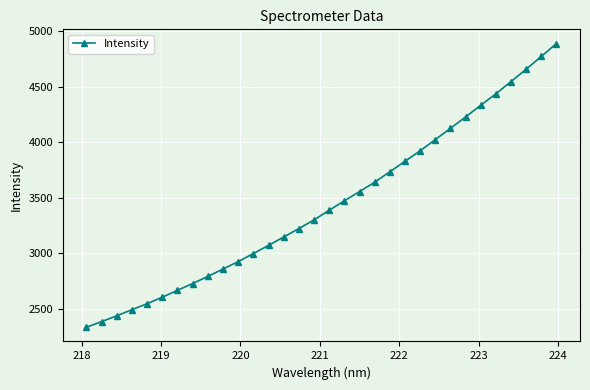

Does the chart have visible grid lines?

Yes